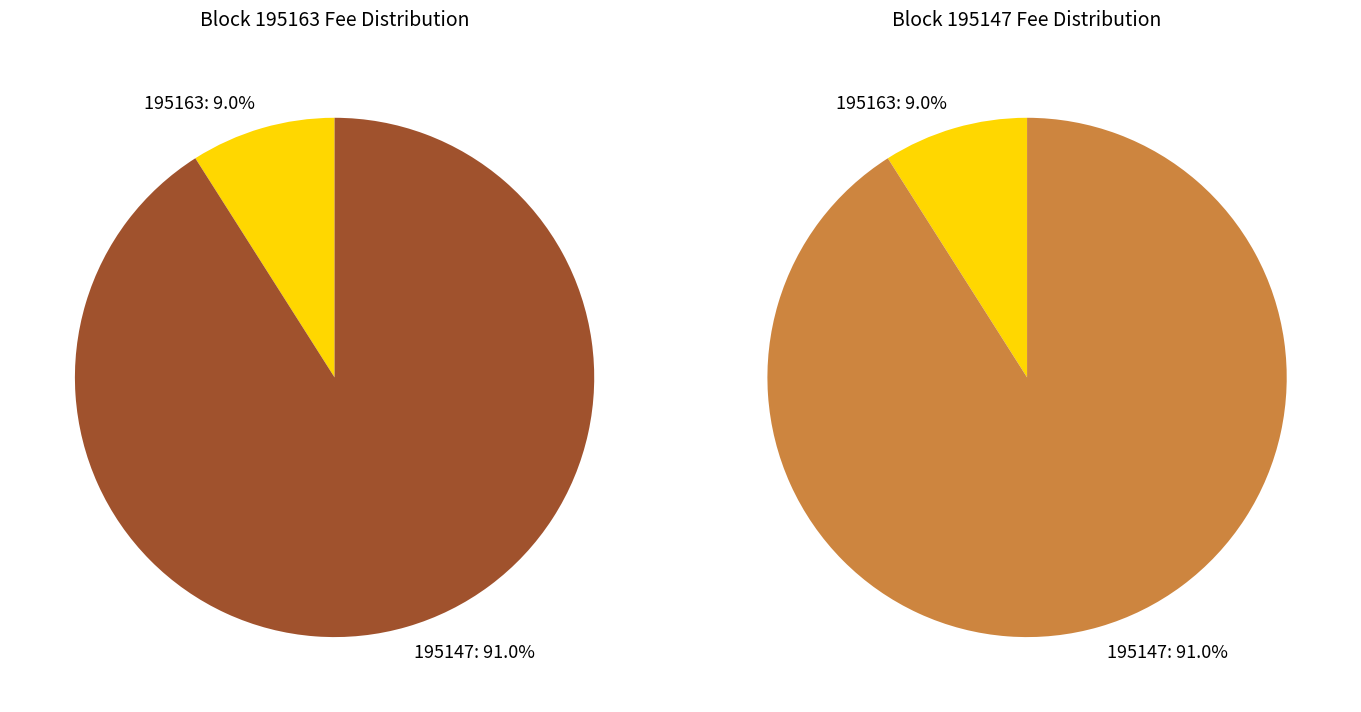

What is the smallest slice in the pie chart?

195163